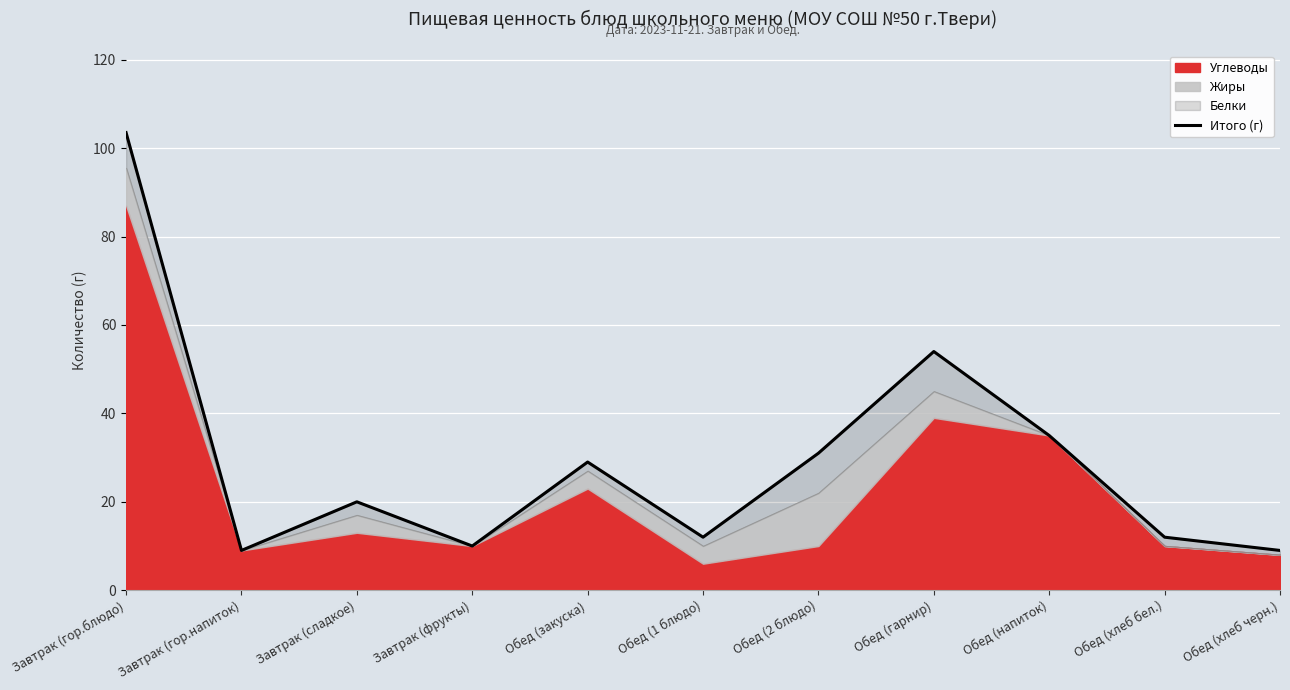

What is the approximate value at Завтрак (гор.блюдо)?

103.5